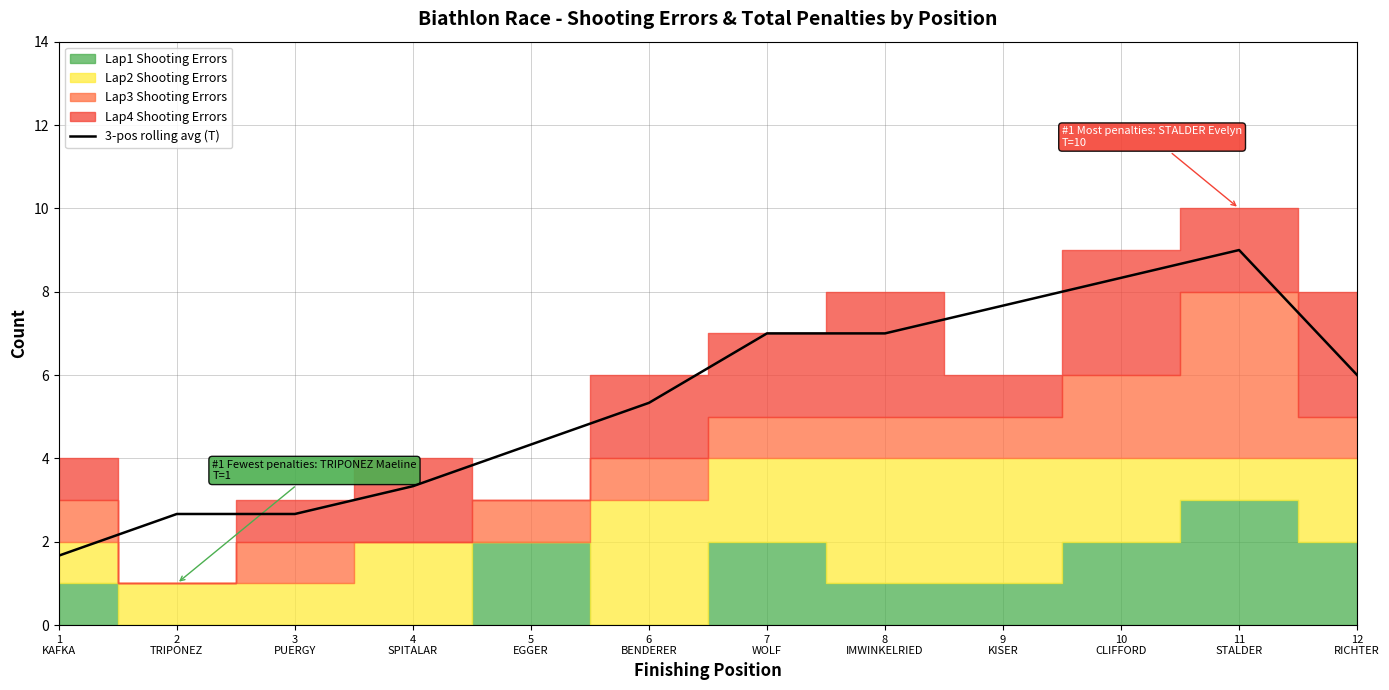

How many interior local peaks (higher than both neighbors) does the data have?

1